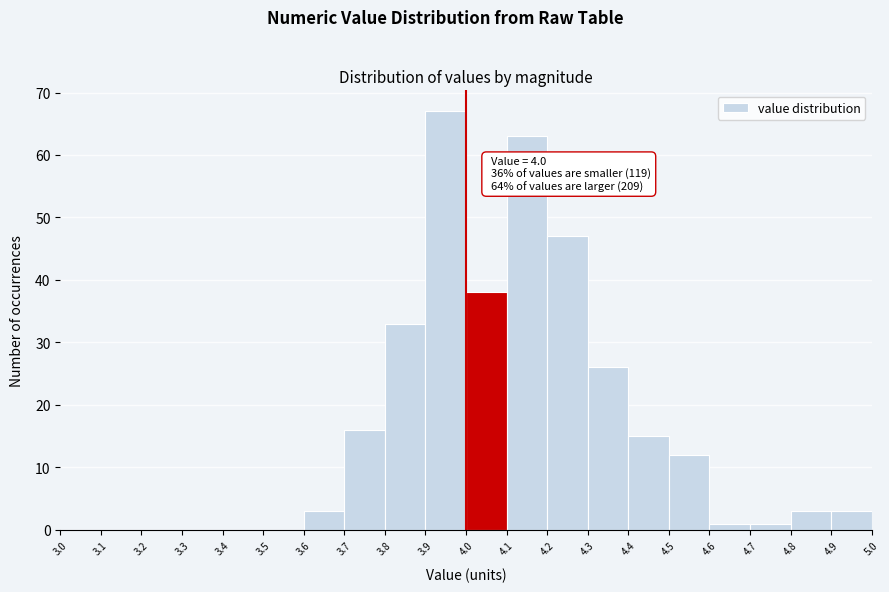

Which range on the x-axis has the tallest bar?

3.9 to 4.0